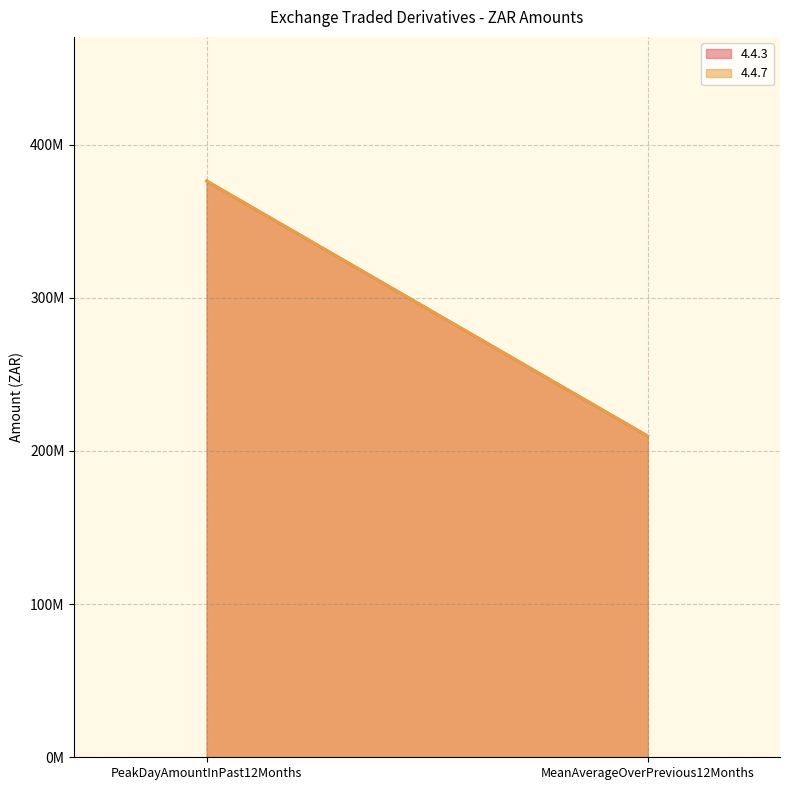

Between PeakDayAmountInPast12Months and MeanAverageOverPrevious12Months, which series saw the biggest shift?

4.4.3